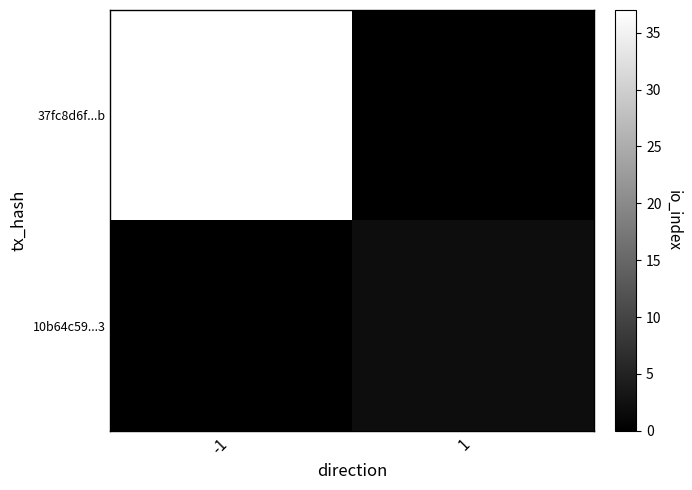

At how many categories does at least one series exceed 32?

1